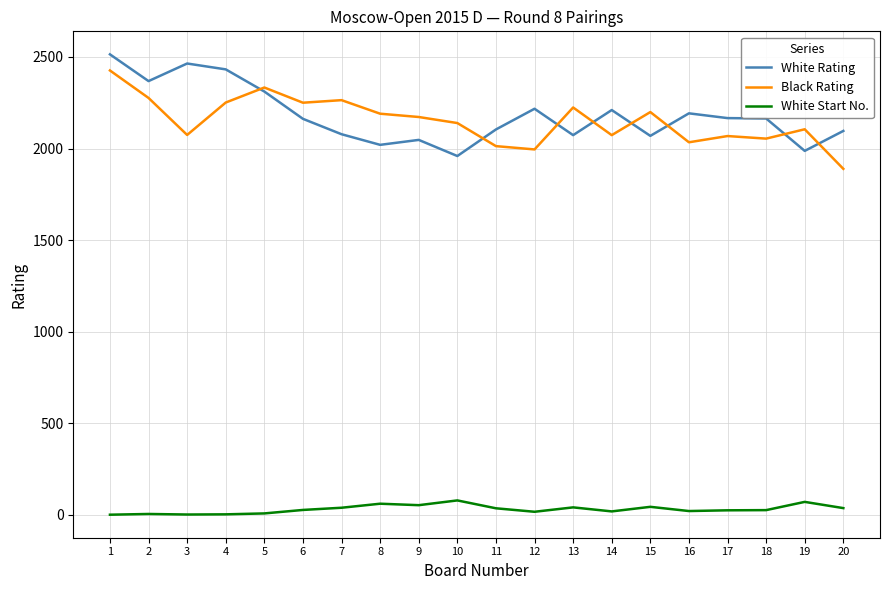

True or false: Black Rating and White Start No. cross at least once.

False